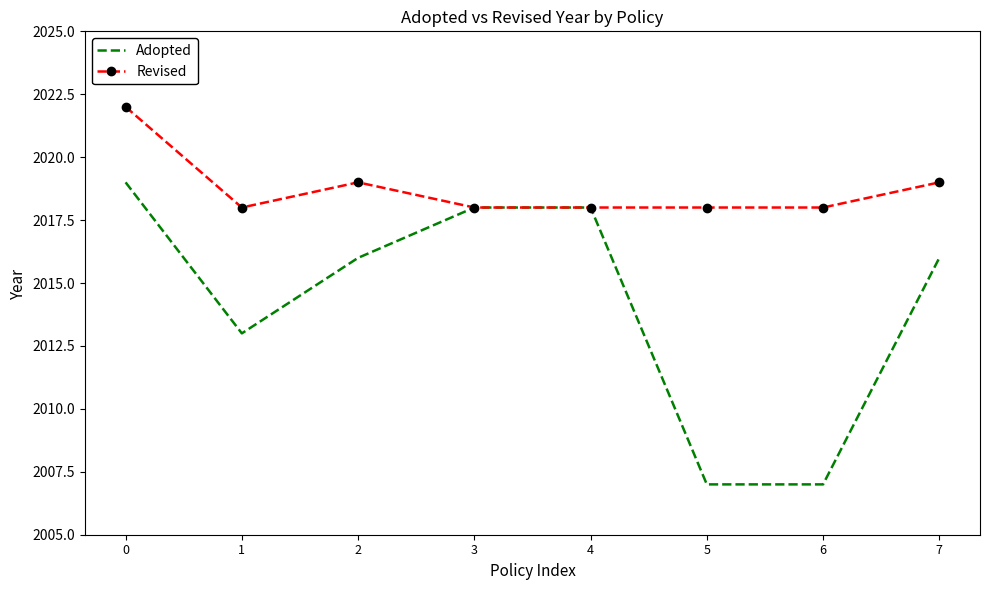

Reading left to right, list all the values displayed in this chart.

Adopted: 0=2019	1=2013	2=2016	3=2018	4=2018	5=2007	6=2007	7=2016
Revised: 0=2022	1=2018	2=2019	3=2018	4=2018	5=2018	6=2018	7=2019